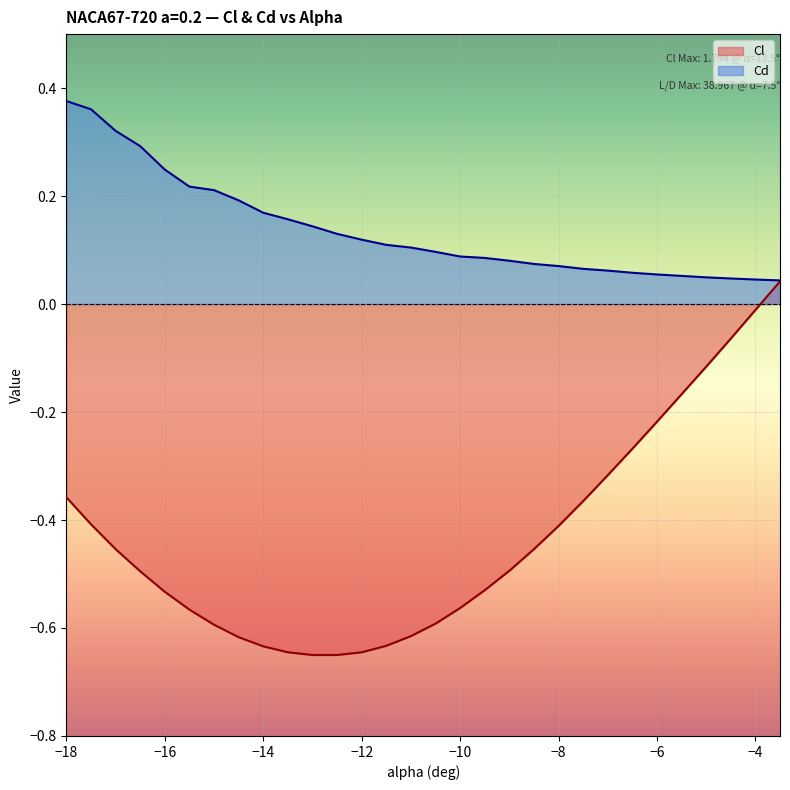

How many lines are shown in the chart?

2